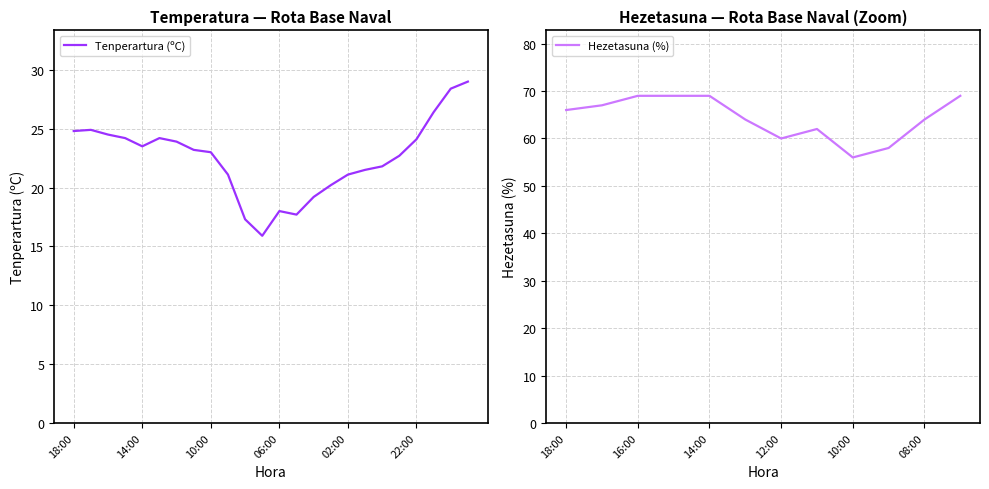

What is the lowest value of the Tenperartura (ºC) series?

15.9